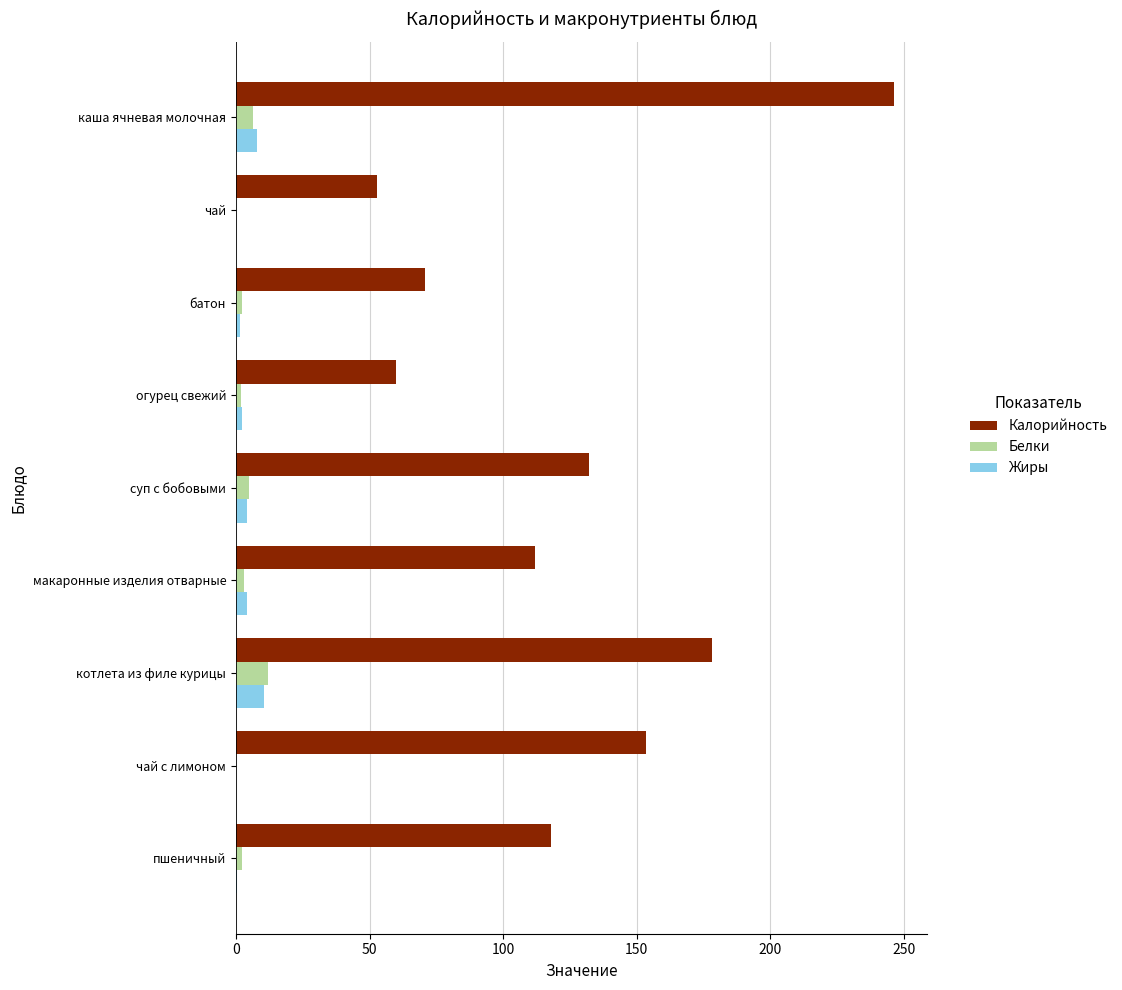

What is the sum of all Белки values?

33.1